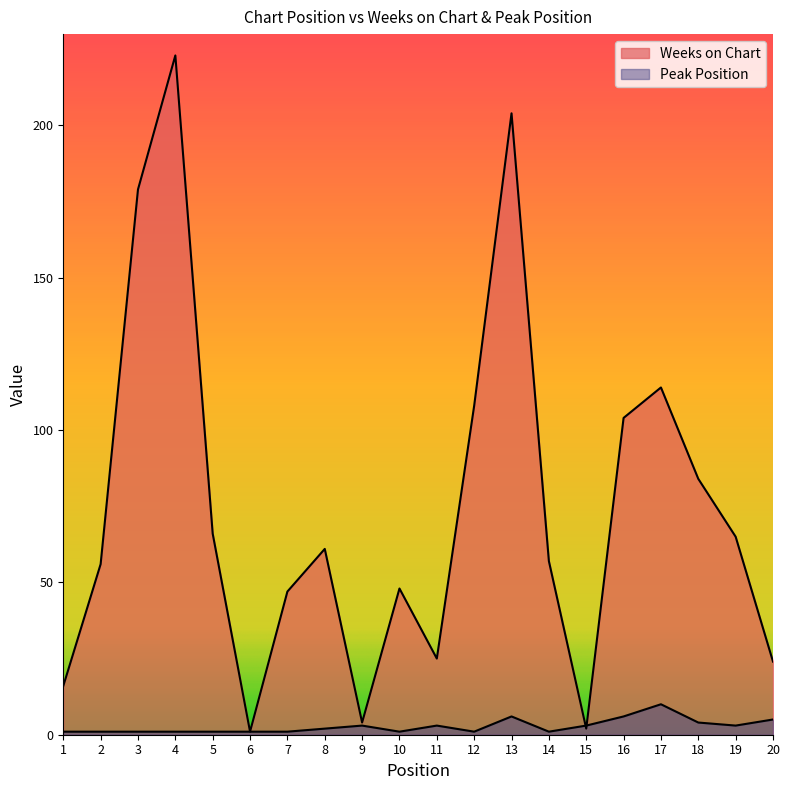

Which has a higher value, 20 or 11?

11